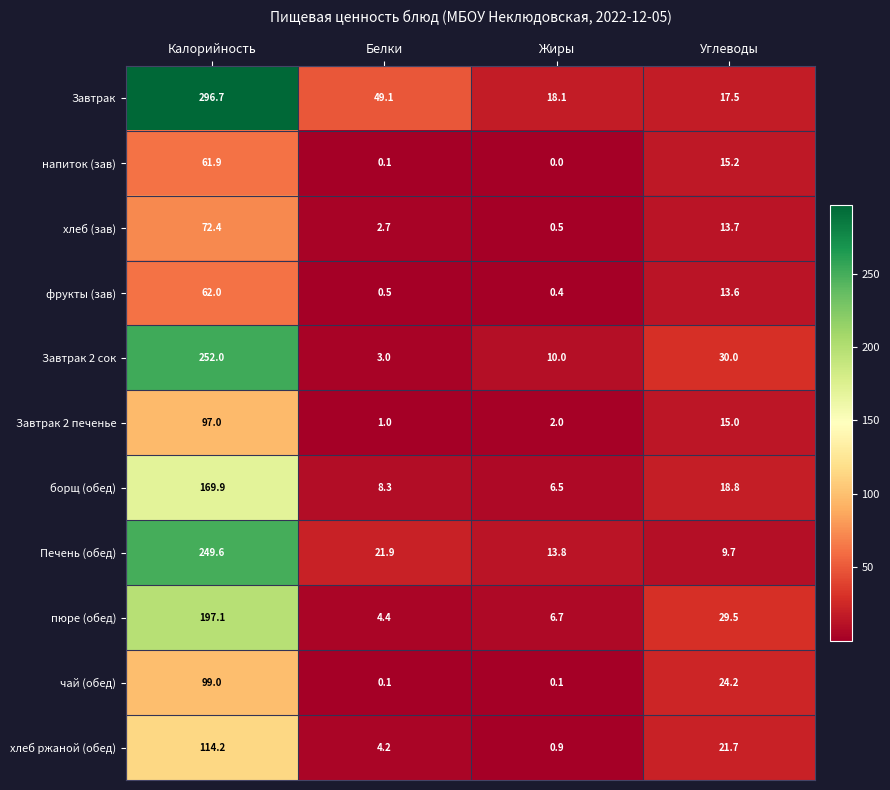

Where is Завтрак 2 печенье nearest to the value 49?

Углеводы